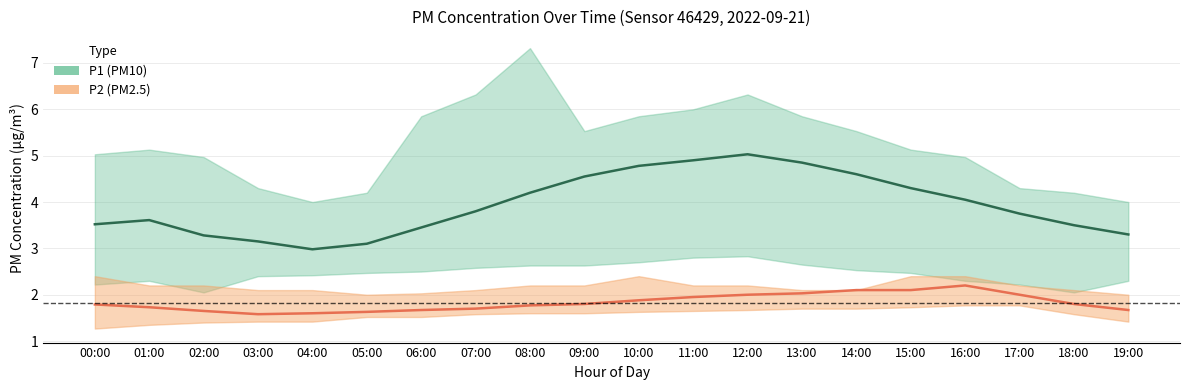

Is the value of P1 at 15:00 greater than the value of P2 at 06:00?

Yes